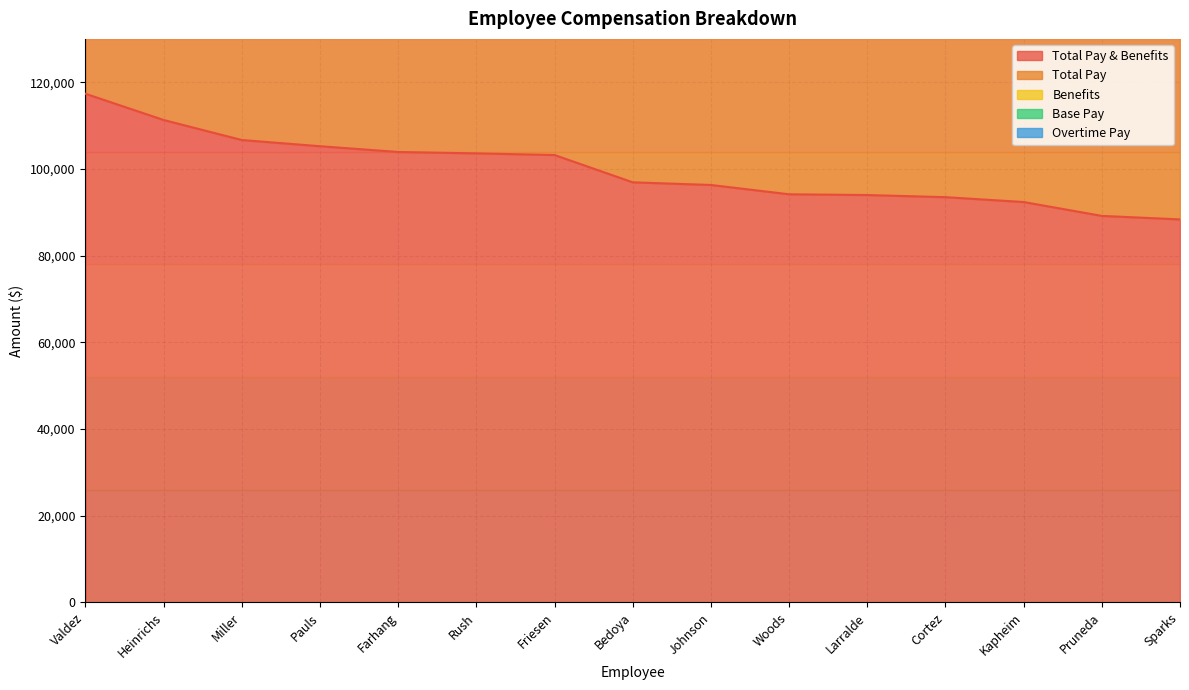

Where is the first local maximum for Benefits?

Cortez